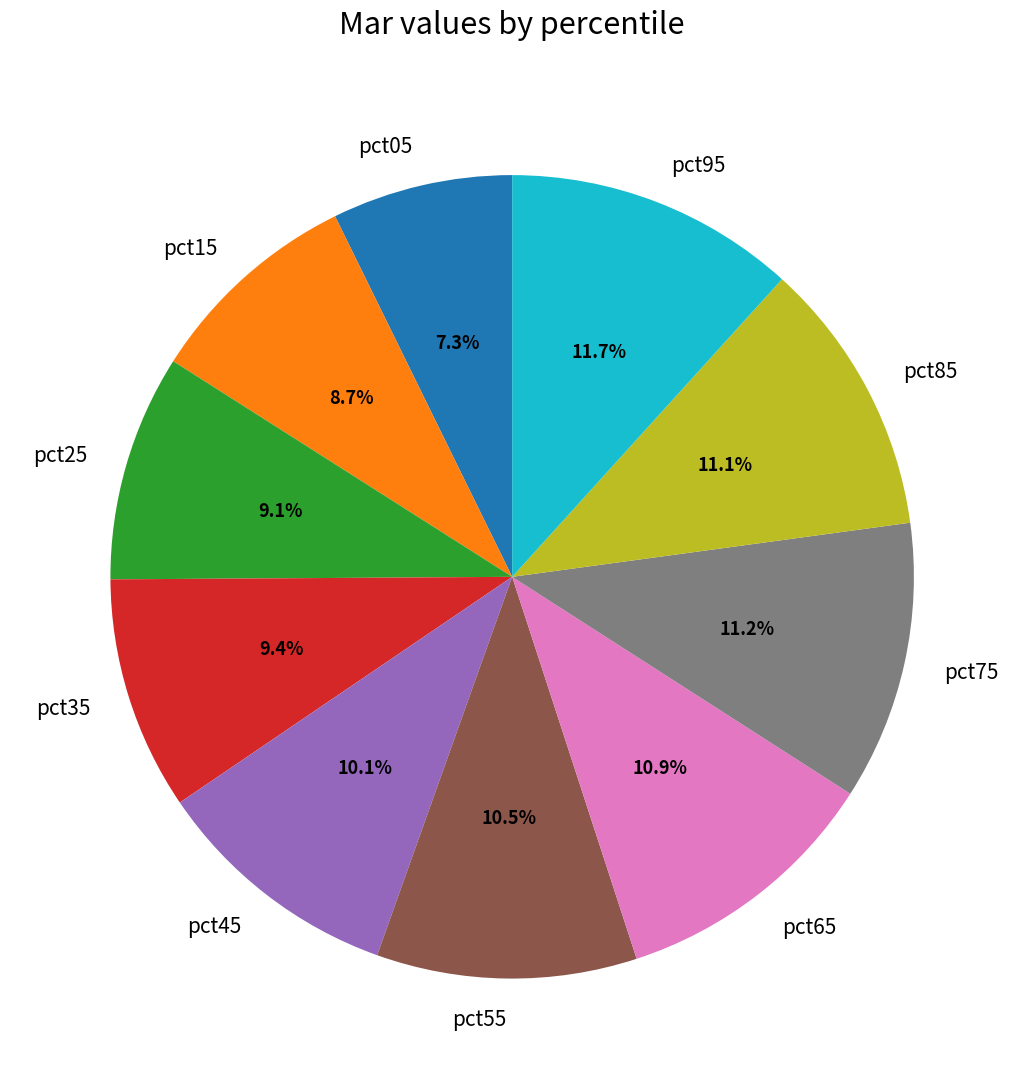

To the nearest percent, what percentage of the pie is pct05?

7%